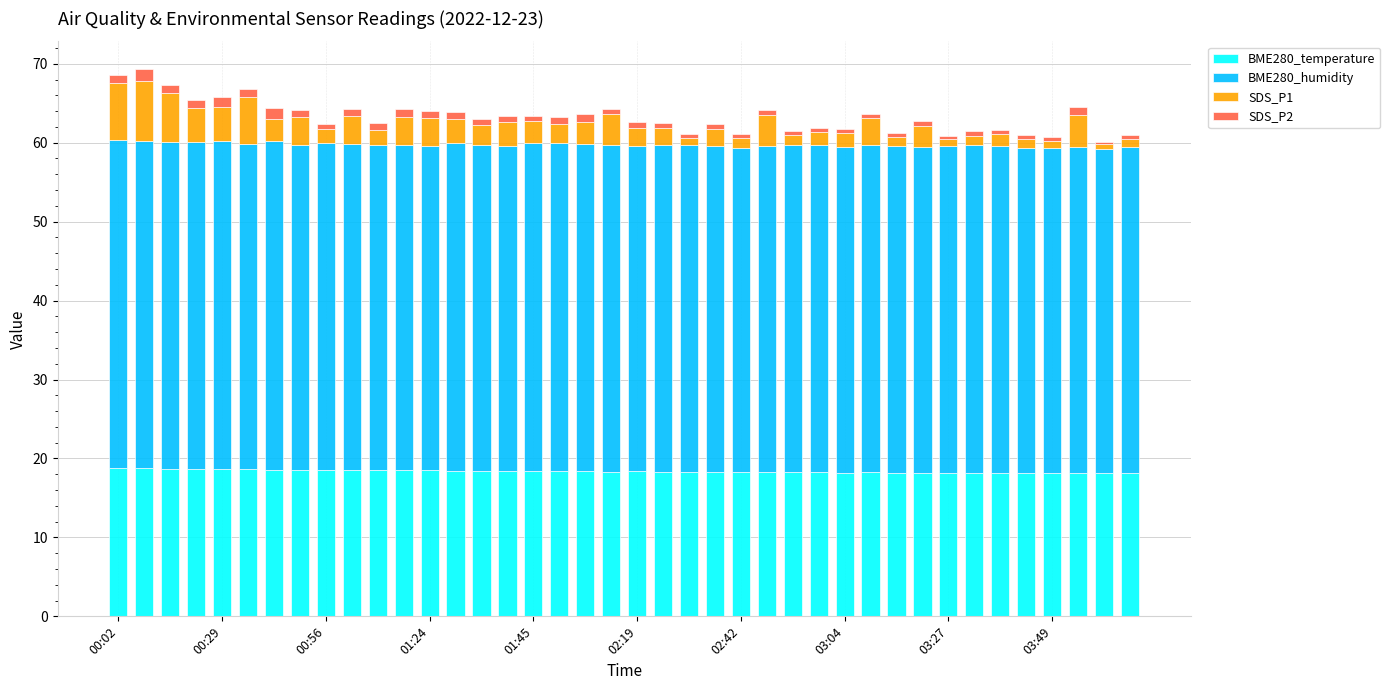

What is the sum of all BME280_temperature values?

735.3